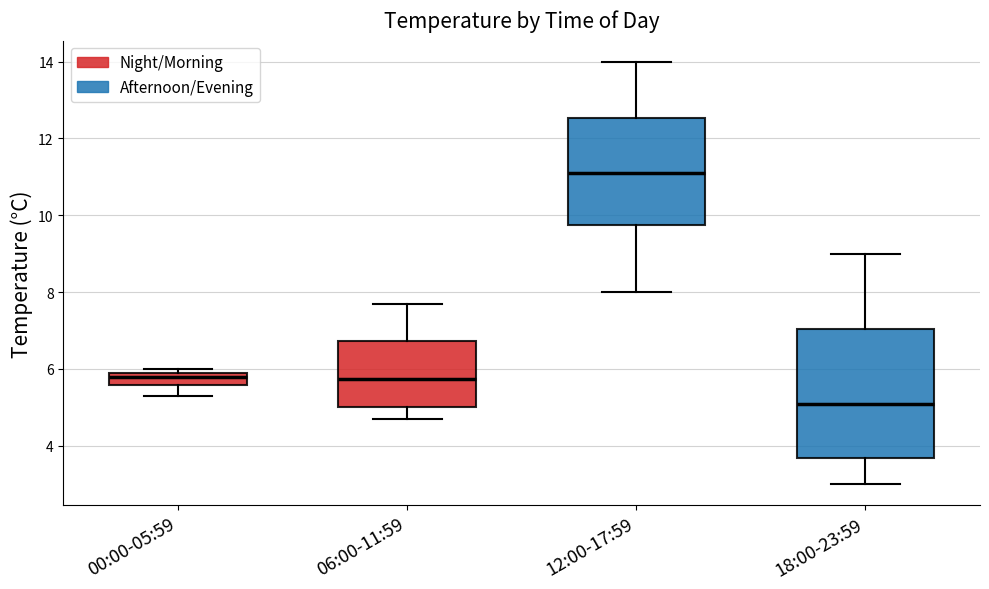

Which box has the lowest median line?

18:00-23:59